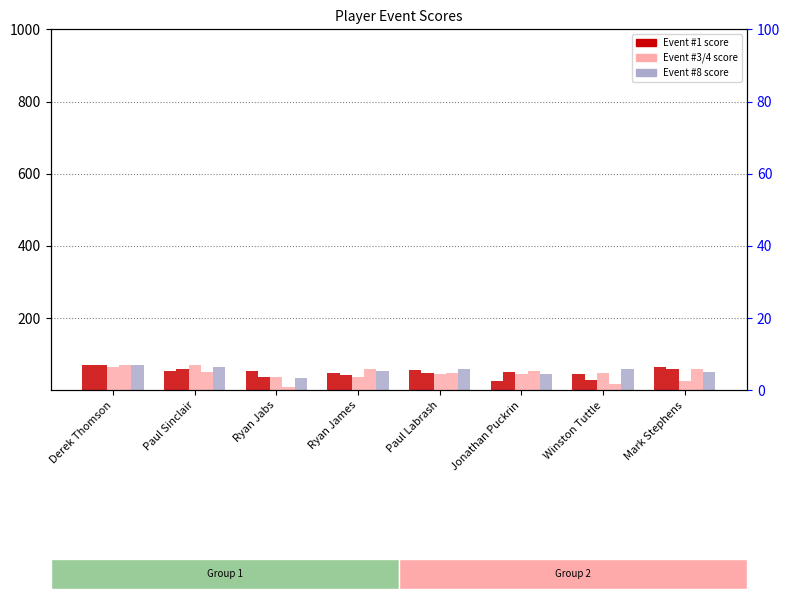

Where is Event #8 (31/05/2016) nearest to the value 52?

Ryan James